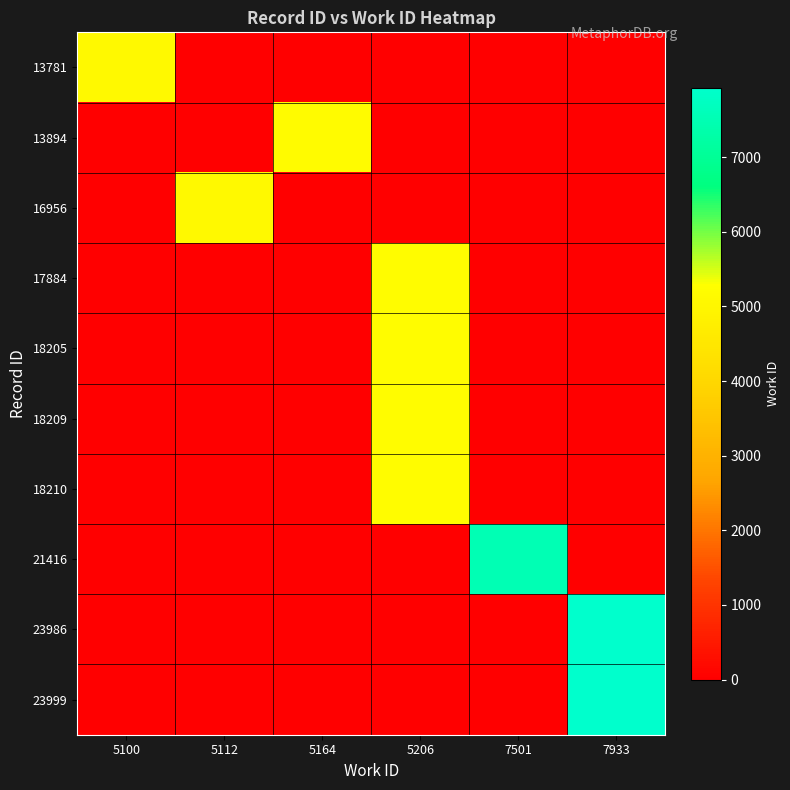

Reading left to right, transcribe all the data shown in this chart.

13781: 5100=5100	5112=0	5164=0	5206=0	7501=0	7933=0
13894: 5100=0	5112=0	5164=5164	5206=0	7501=0	7933=0
16956: 5100=0	5112=5112	5164=0	5206=0	7501=0	7933=0
17884: 5100=0	5112=0	5164=0	5206=5206	7501=0	7933=0
18205: 5100=0	5112=0	5164=0	5206=5206	7501=0	7933=0
18209: 5100=0	5112=0	5164=0	5206=5206	7501=0	7933=0
18210: 5100=0	5112=0	5164=0	5206=5206	7501=0	7933=0
21416: 5100=0	5112=0	5164=0	5206=0	7501=7501	7933=0
23986: 5100=0	5112=0	5164=0	5206=0	7501=0	7933=7933
23999: 5100=0	5112=0	5164=0	5206=0	7501=0	7933=7933